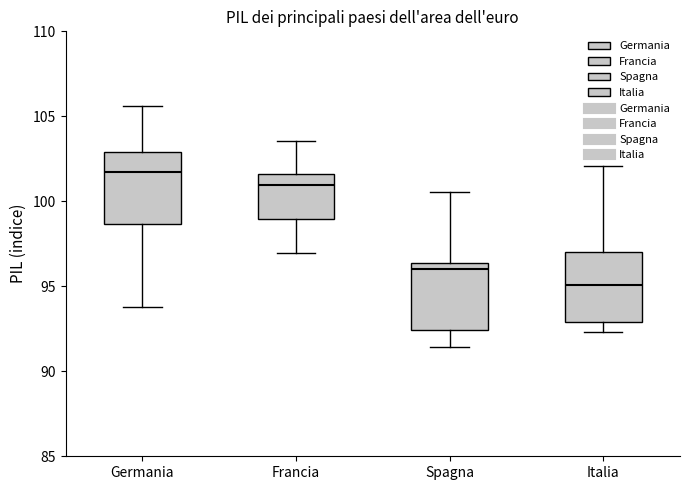

Reading left to right, read every box against the y-axis: the position of its median line, the range the box covers, and the ends of its whiskers. The values are not printed on the chart, so give them approximately, as read against the axis.

Germania: median 102.0, box 98.5 to 103.0, whiskers 94.0 to 105.5
Francia: median 101.0, box 99.0 to 101.5, whiskers 97.0 to 103.5
Spagna: median 96.0, box 92.5 to 96.5, whiskers 91.5 to 100.5
Italia: median 95.0, box 93.0 to 97.0, whiskers 92.5 to 102.0